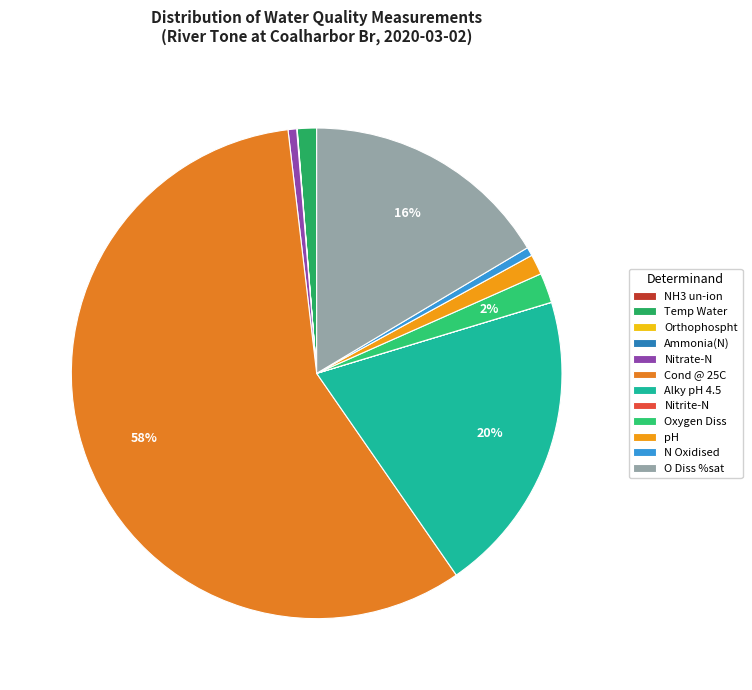

Rank the categories by value from lowest to highest.

NH3 un-ion, Nitrite-N, Ammonia(N), Orthophospht, Nitrate-N, N Oxidised, Temp Water, pH, Oxygen Diss, O Diss %sat, Alky pH 4.5, Cond @ 25C